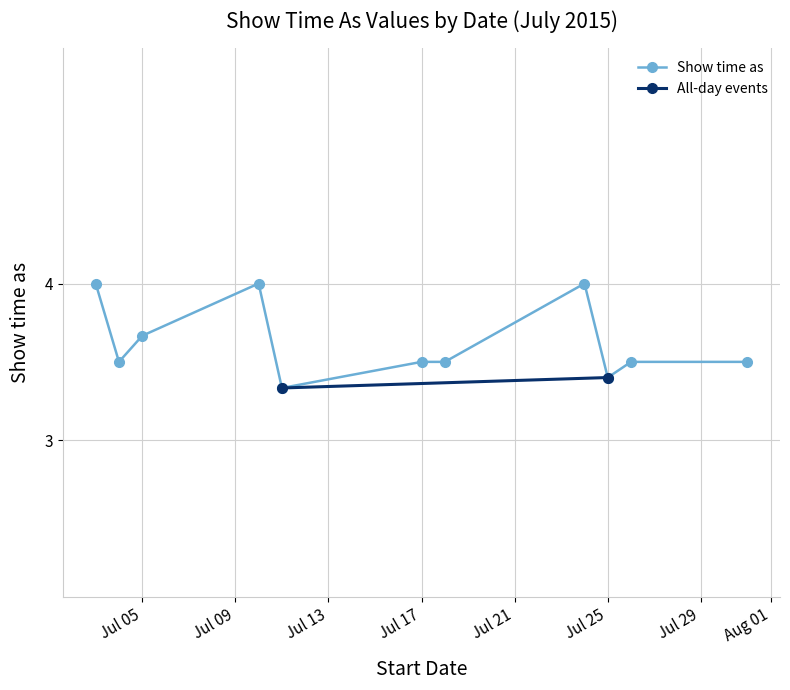

True or false: Show time as has more than 0 points higher than both neighbors.

True